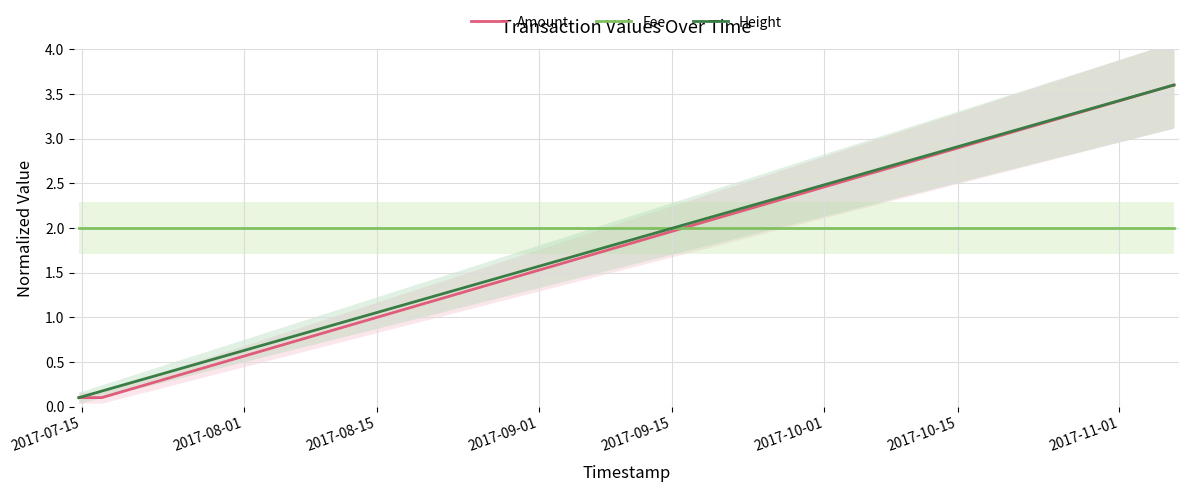

What is the average value of the Fee series?

2.0